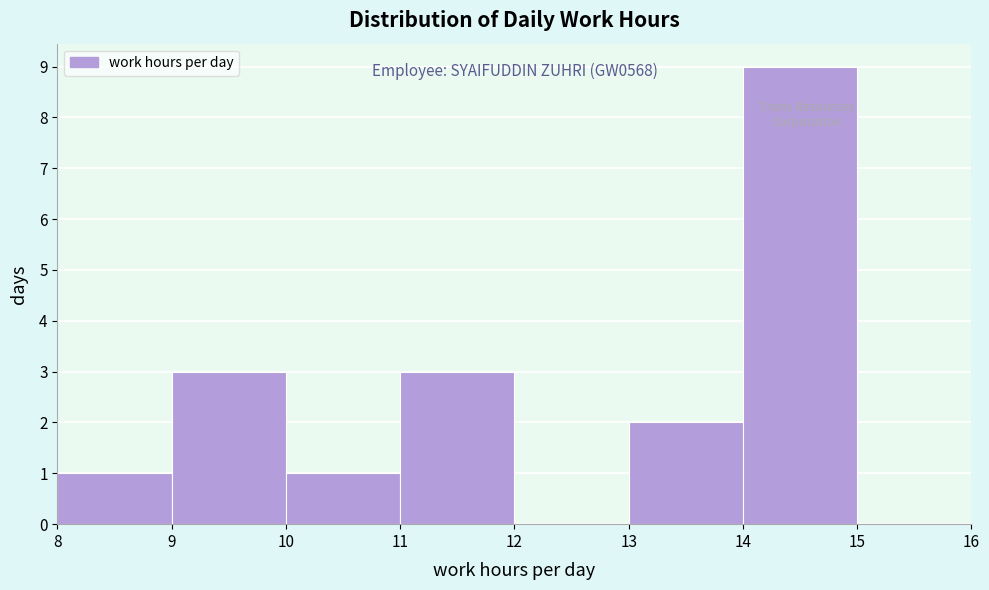

Over which range of the x-axis is the bar tallest?

14 to 15